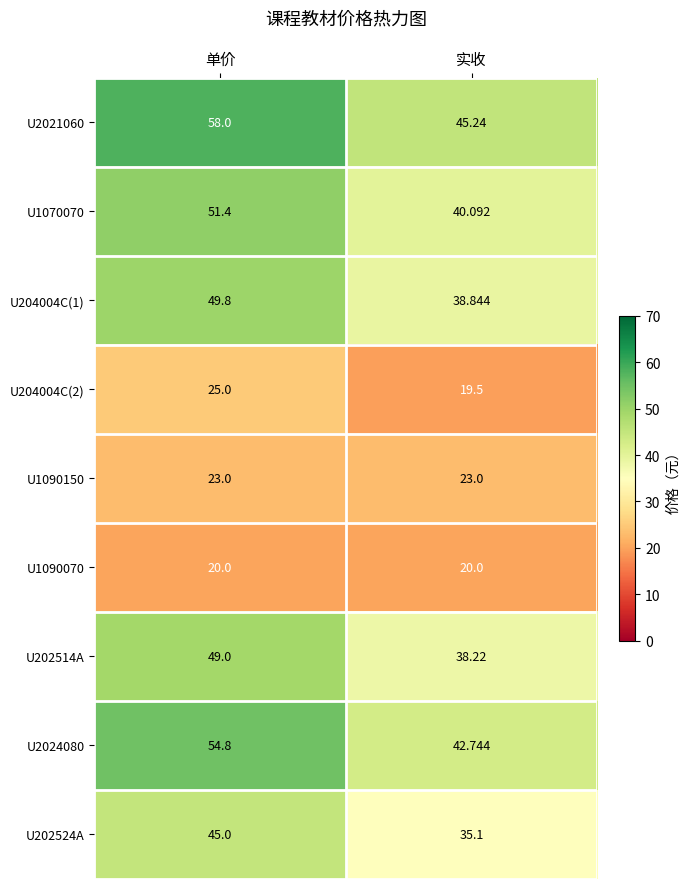

Which series has the widest spread of values?

U2021060